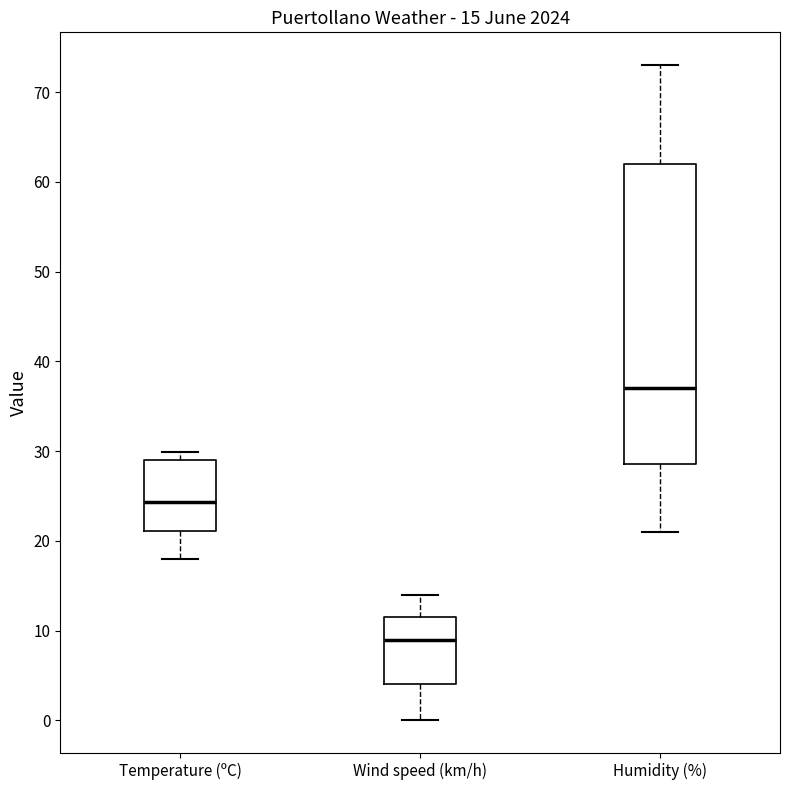

Which box's median line is the lowest?

Wind speed (km/h)